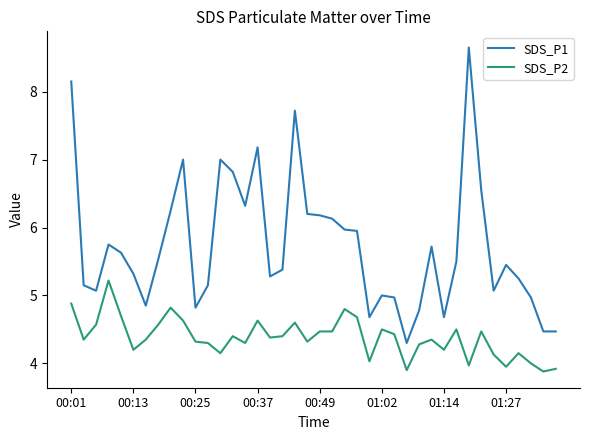

What is the lowest value of the SDS_P1 series?

4.3